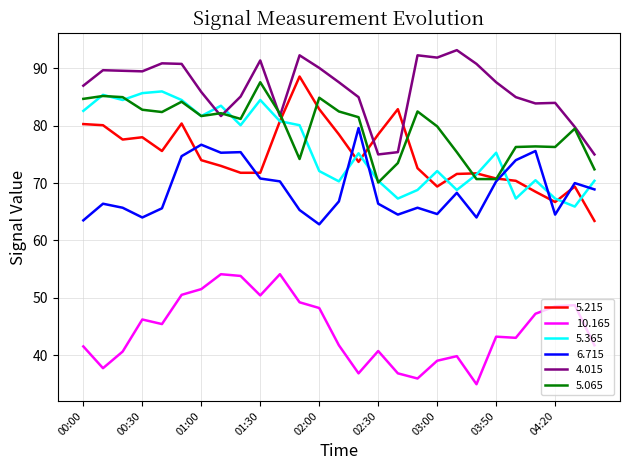

What is the minimum value shown in the chart?

34.9